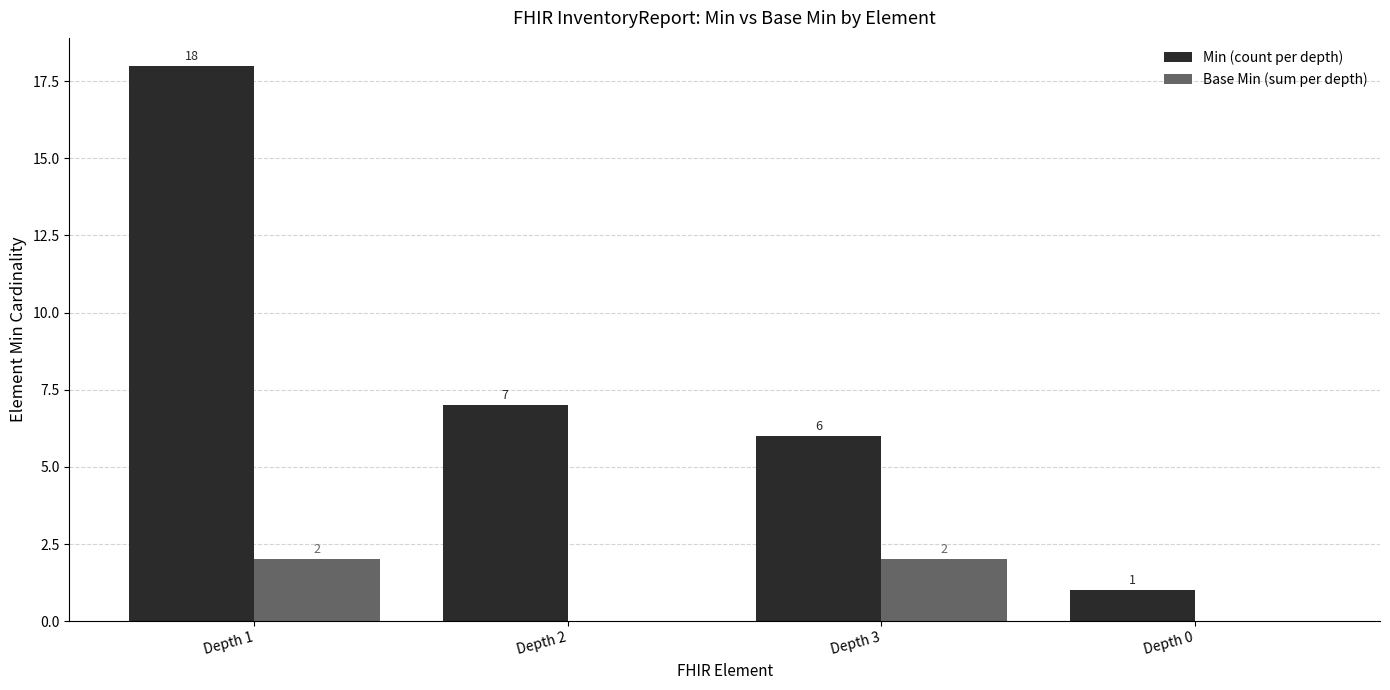

Reading left to right, extract all data points from this chart.

Min (count per depth): Depth 1=18	Depth 2=7	Depth 3=6	Depth 0=1
Base Min (sum per depth): Depth 1=2	Depth 2=0	Depth 3=2	Depth 0=0